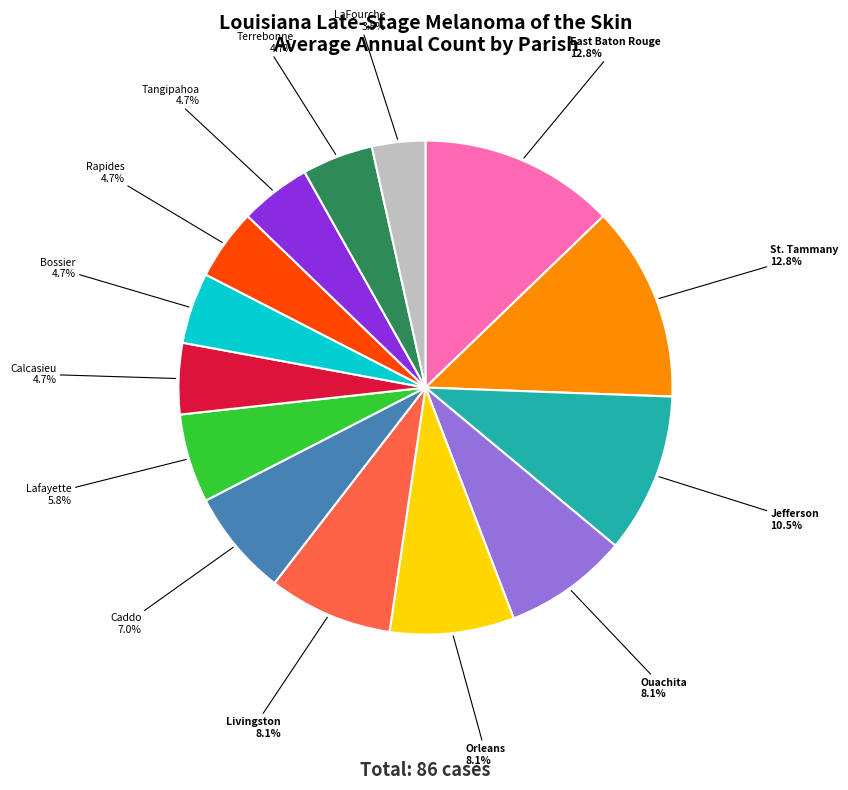

Is there a majority slice in this chart?

No